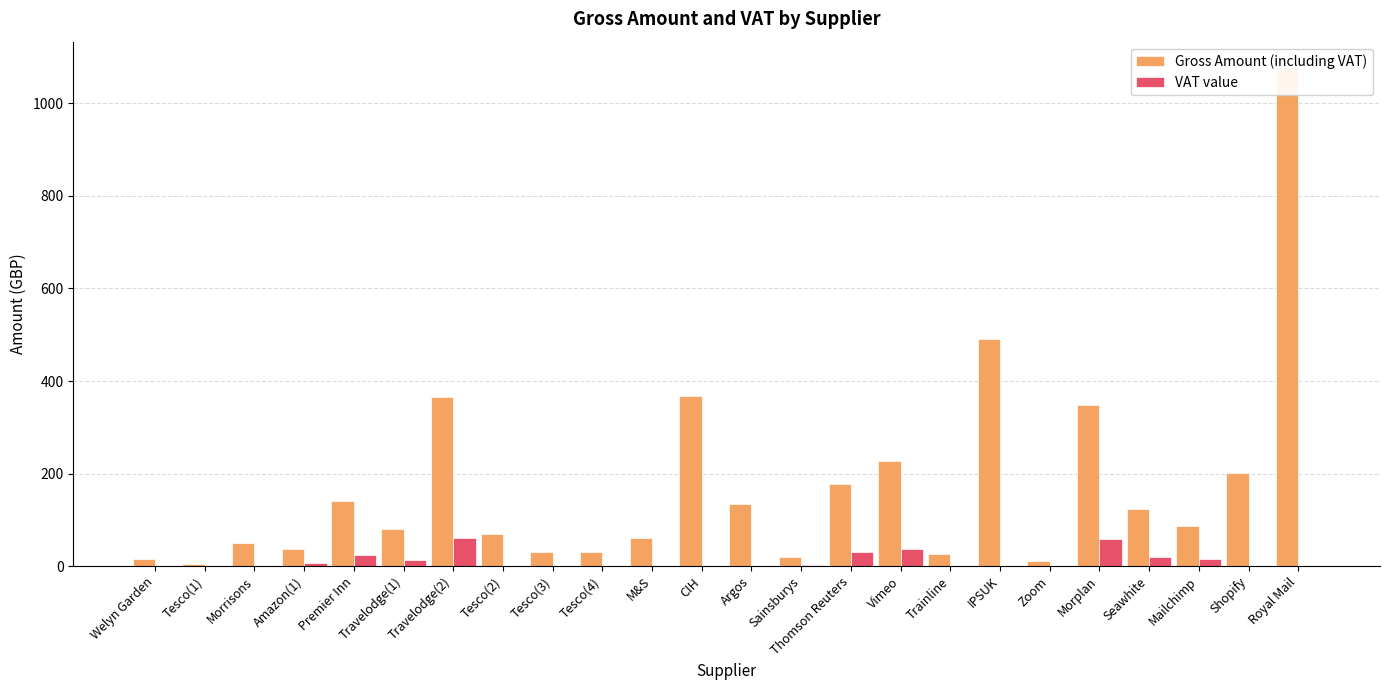

Reading left to right, extract all data points from this chart.

Gross Amount (including VAT): Welyn Garden=15.0	Tesco(1)=4.5	Morrisons=50.8	Amazon(1)=36.5	Premier Inn=141.2	Travelodge(1)=79.7	Travelodge(2)=365.5	Tesco(2)=70.0	Tesco(3)=30.0	Tesco(4)=30.0	M&S=60.0	CIH=368.0	Argos=133.9	Sainsburys=19.5	Thomson Reuters=177.6	Vimeo=226.8	Trainline=25.9	IPSUK=491.0	Zoom=12.0	Morplan=348.8	Seawhite=123.4	Mailchimp=86.6	Shopify=202.1	Royal Mail=1079.4
VAT value: Welyn Garden=0.0	Tesco(1)=0.0	Morrisons=0.0	Amazon(1)=6.1	Premier Inn=23.5	Travelodge(1)=13.3	Travelodge(2)=60.9	Tesco(2)=0.0	Tesco(3)=0.0	Tesco(4)=0.0	M&S=0.0	CIH=0.0	Argos=0.0	Sainsburys=3.2	Thomson Reuters=29.6	Vimeo=37.8	Trainline=0.0	IPSUK=0.0	Zoom=0.0	Morplan=58.1	Seawhite=20.6	Mailchimp=14.4	Shopify=0.0	Royal Mail=0.0